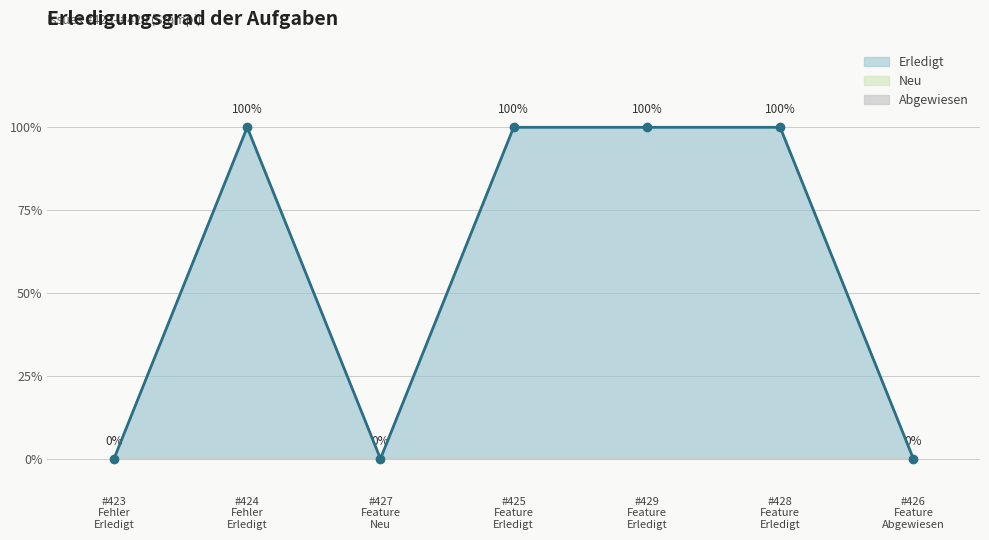

Between #427 Feature Neu and #429 Feature Erledigt, which is larger?

#429 Feature Erledigt